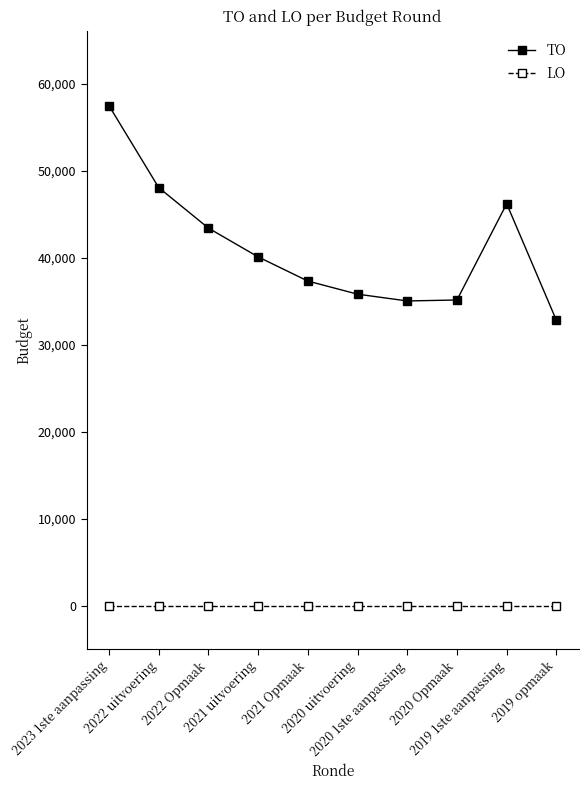

How many interior local valleys does the TO series have?

1